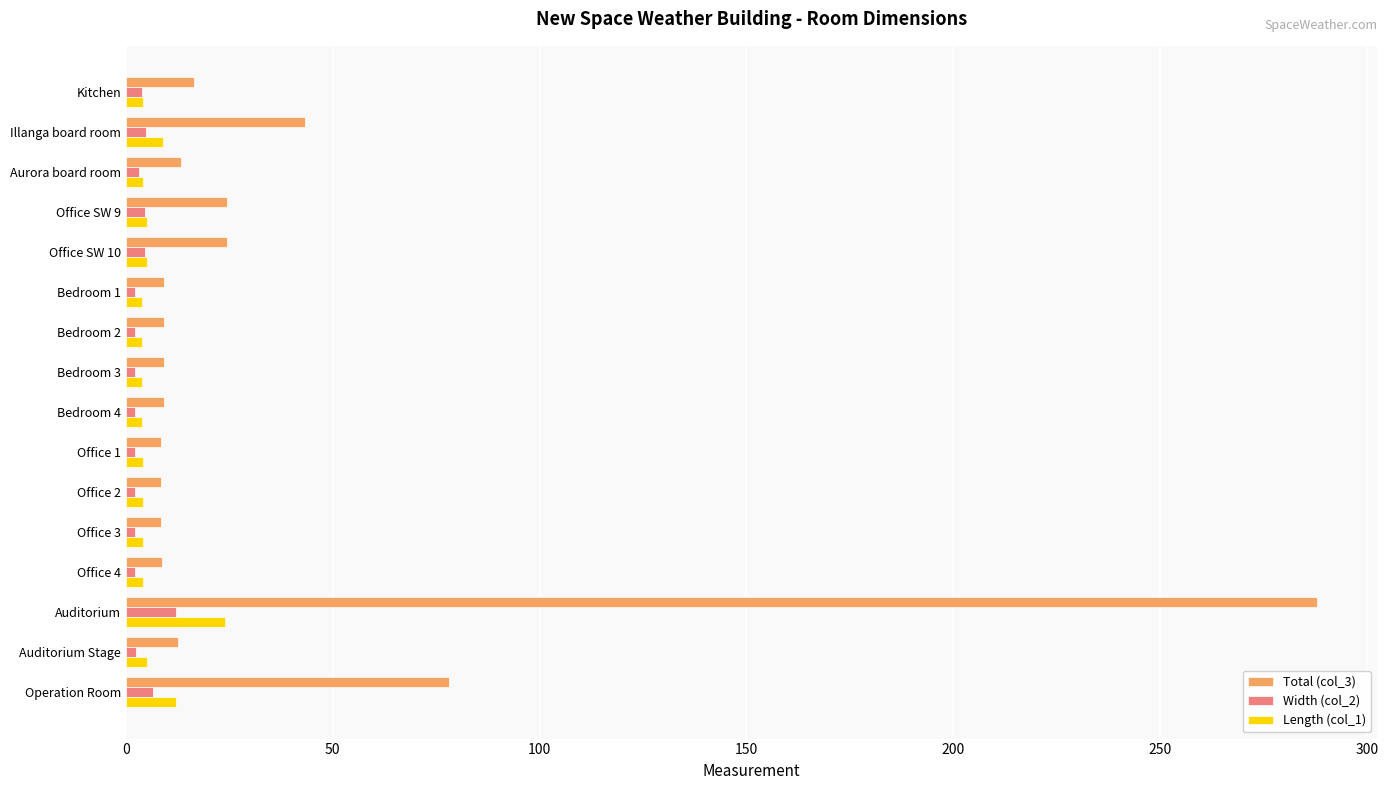

What is the highest value of the Length (col_1) series?

24.0